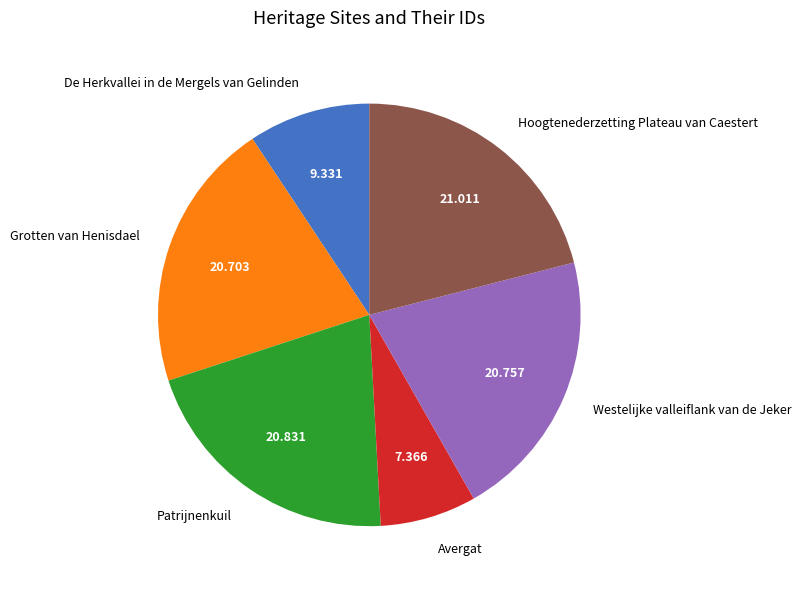

Is there any slice that represents more than half of the pie?

No